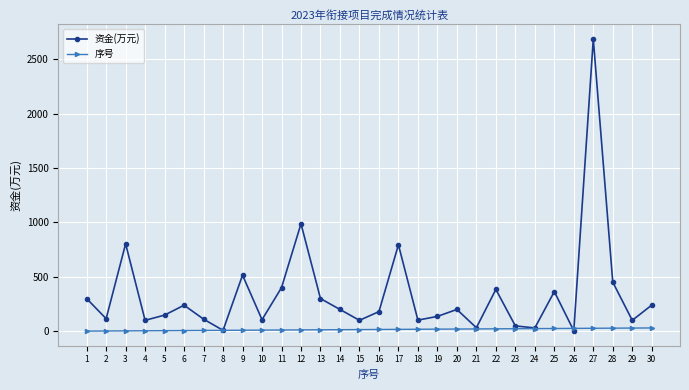

What is the value of the 资金(万元) point at the 21st from the left?

32.0